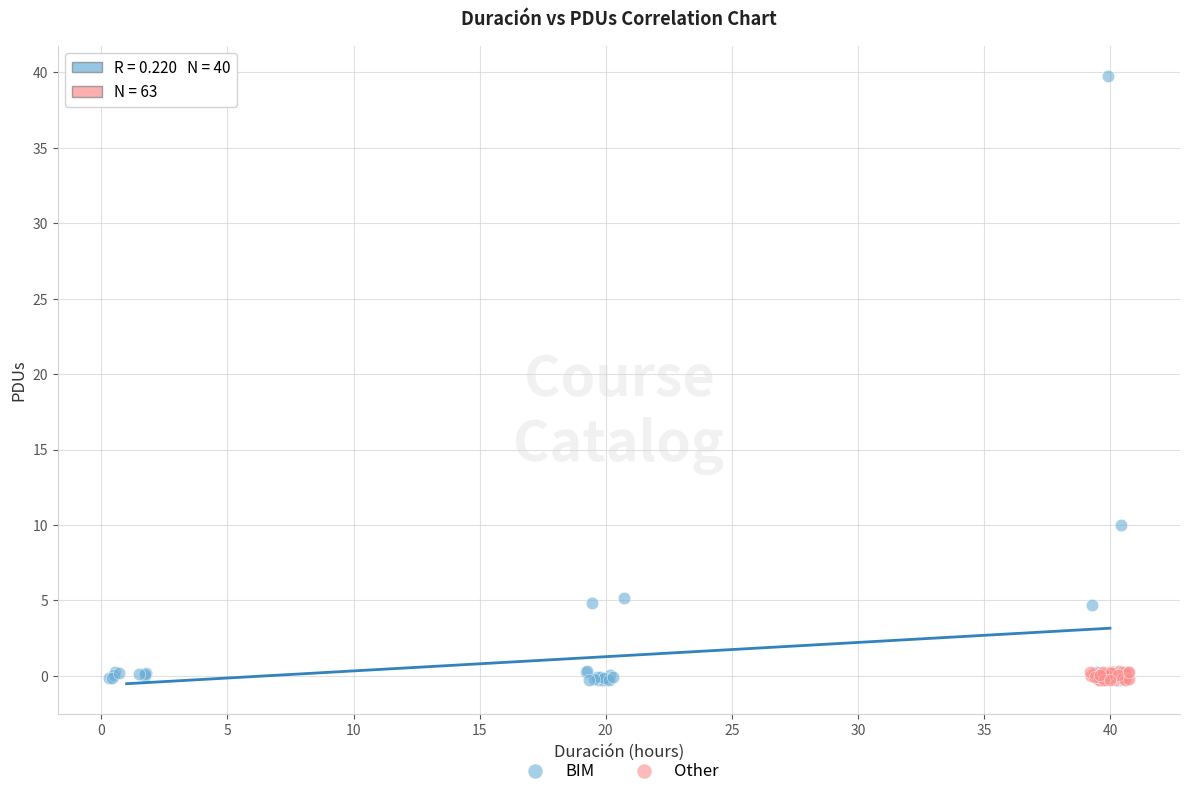

Which series reaches the maximum Y coordinate?

BIM